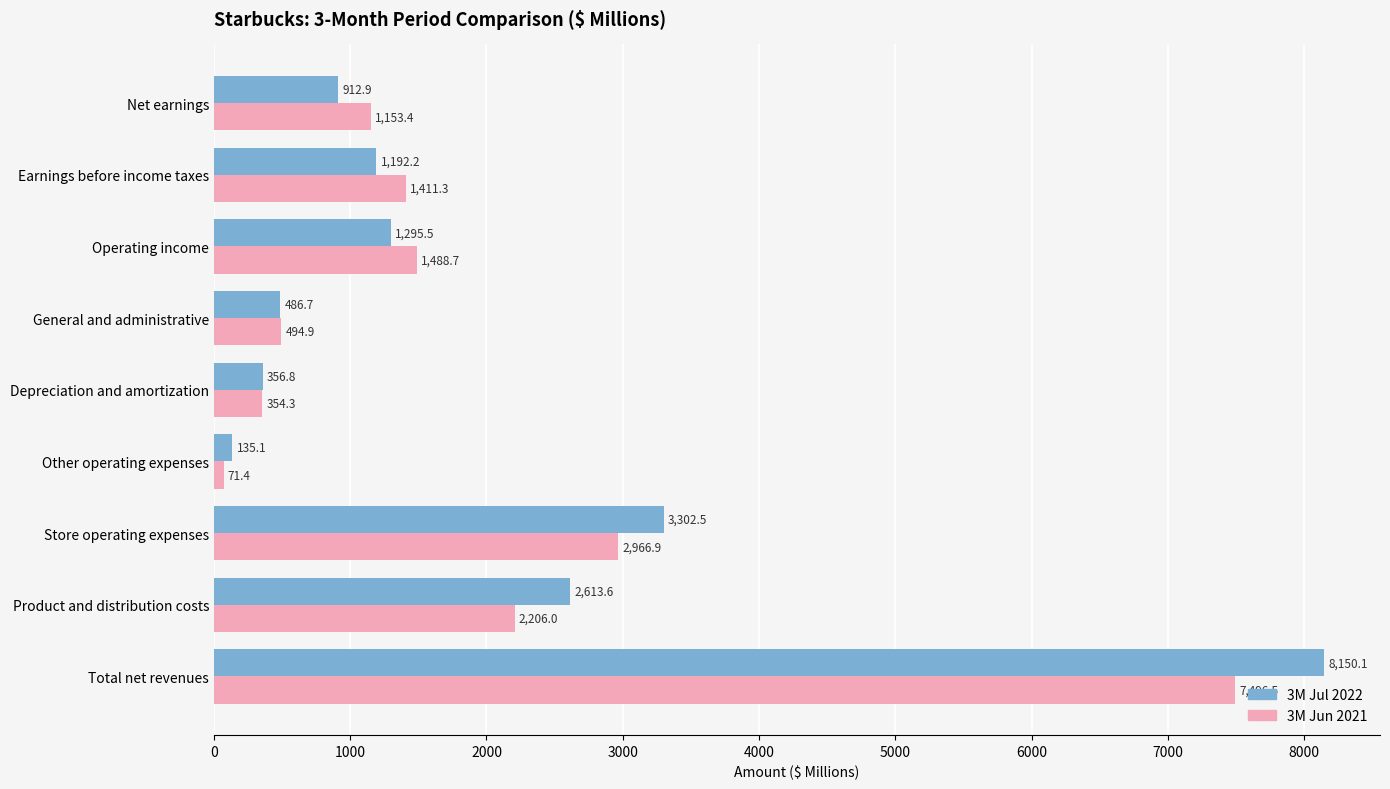

Which series has the widest spread of values?

3M Jul 2022